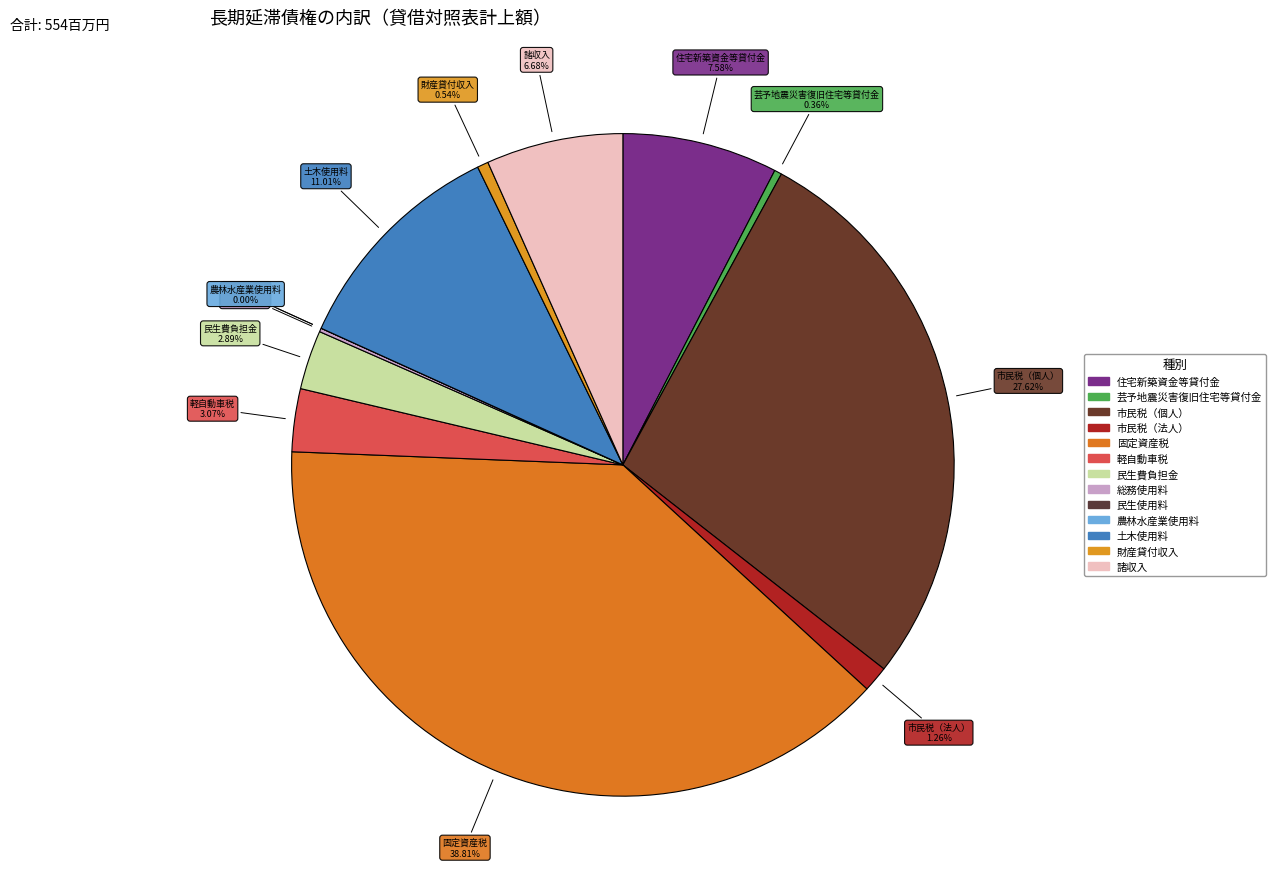

Is 住宅新築資金等貸付金 the majority of the pie?

No